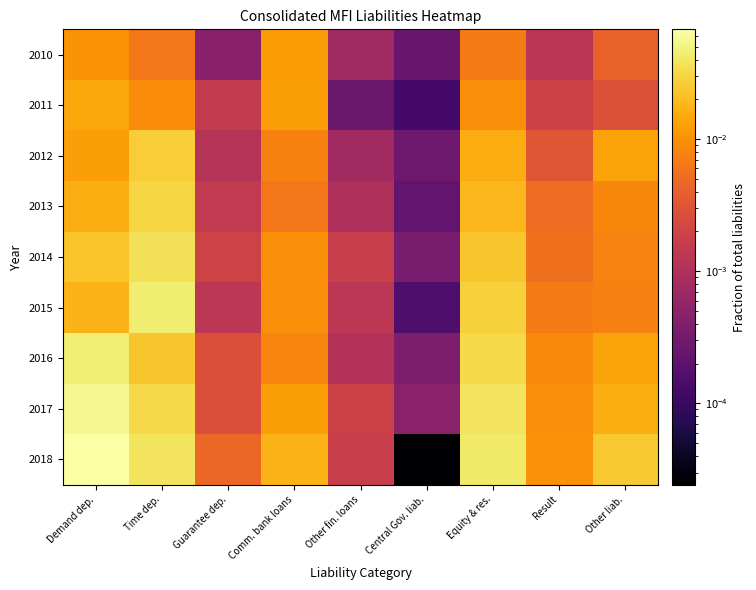

Reading left to right, what are all the values shown in this chart?

2010: Demand dep.=0.0	Time dep.=0.0	Guarantee dep.=0.0	Comm. bank loans=0.0	Other fin. loans=0.0	Central Gov. liab.=0.0	Equity & res.=0.0	Result=0.0	Other liab.=0.0
2011: Demand dep.=0.0	Time dep.=0.0	Guarantee dep.=0.0	Comm. bank loans=0.0	Other fin. loans=0.0	Central Gov. liab.=0.0	Equity & res.=0.0	Result=0.0	Other liab.=0.0
2012: Demand dep.=0.0	Time dep.=0.0	Guarantee dep.=0.0	Comm. bank loans=0.0	Other fin. loans=0.0	Central Gov. liab.=0.0	Equity & res.=0.0	Result=0.0	Other liab.=0.0
2013: Demand dep.=0.0	Time dep.=0.0	Guarantee dep.=0.0	Comm. bank loans=0.0	Other fin. loans=0.0	Central Gov. liab.=0.0	Equity & res.=0.0	Result=0.0	Other liab.=0.0
2014: Demand dep.=0.0	Time dep.=0.0	Guarantee dep.=0.0	Comm. bank loans=0.0	Other fin. loans=0.0	Central Gov. liab.=0.0	Equity & res.=0.0	Result=0.0	Other liab.=0.0
2015: Demand dep.=0.0	Time dep.=0.0	Guarantee dep.=0.0	Comm. bank loans=0.0	Other fin. loans=0.0	Central Gov. liab.=0.0	Equity & res.=0.0	Result=0.0	Other liab.=0.0
2016: Demand dep.=0.0	Time dep.=0.0	Guarantee dep.=0.0	Comm. bank loans=0.0	Other fin. loans=0.0	Central Gov. liab.=0.0	Equity & res.=0.0	Result=0.0	Other liab.=0.0
2017: Demand dep.=0.1	Time dep.=0.0	Guarantee dep.=0.0	Comm. bank loans=0.0	Other fin. loans=0.0	Central Gov. liab.=0.0	Equity & res.=0.0	Result=0.0	Other liab.=0.0
2018: Demand dep.=0.1	Time dep.=0.0	Guarantee dep.=0.0	Comm. bank loans=0.0	Other fin. loans=0.0	Central Gov. liab.=0.0	Equity & res.=0.0	Result=0.0	Other liab.=0.0